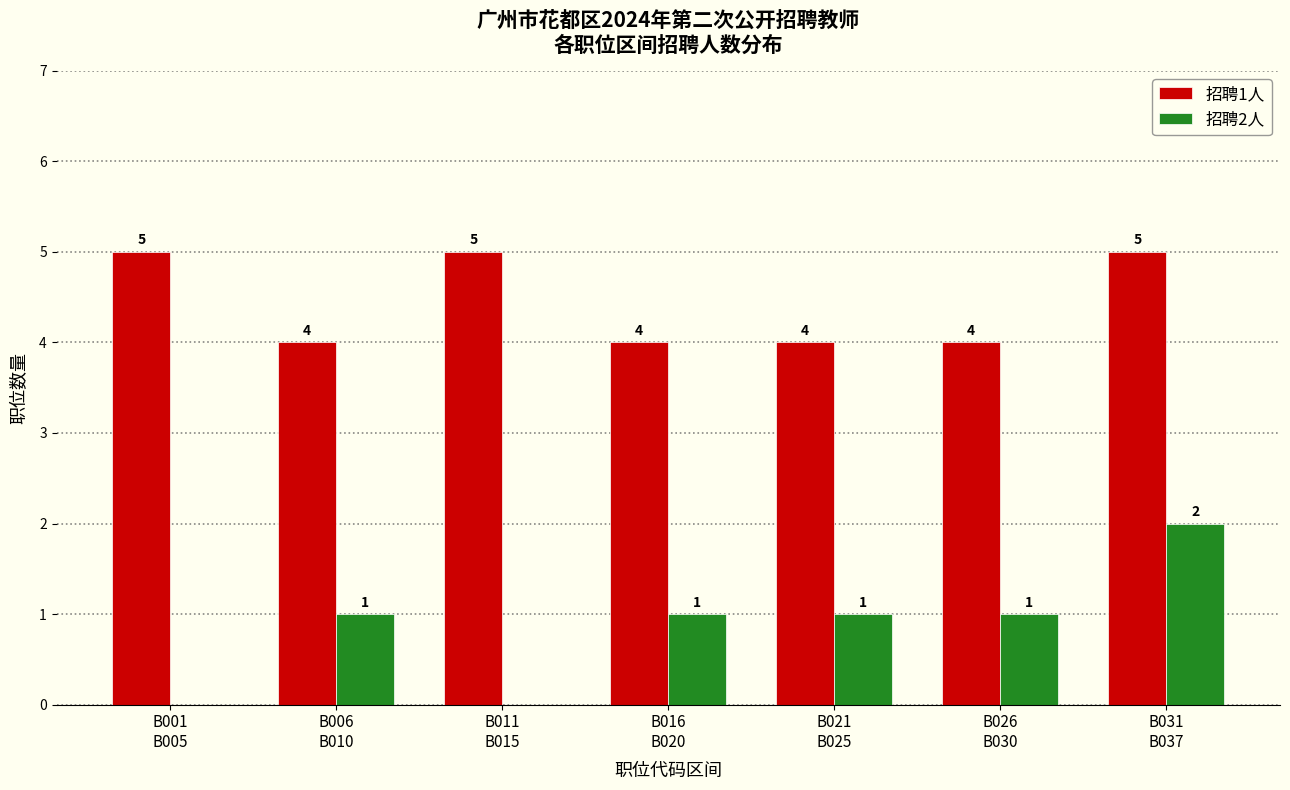

What is the maximum value shown in the chart?

5